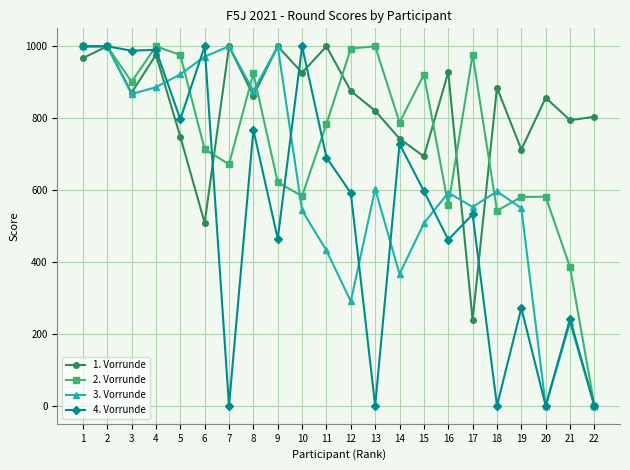

Between 2 and 4, which series saw the biggest shift?

3. Vorrunde